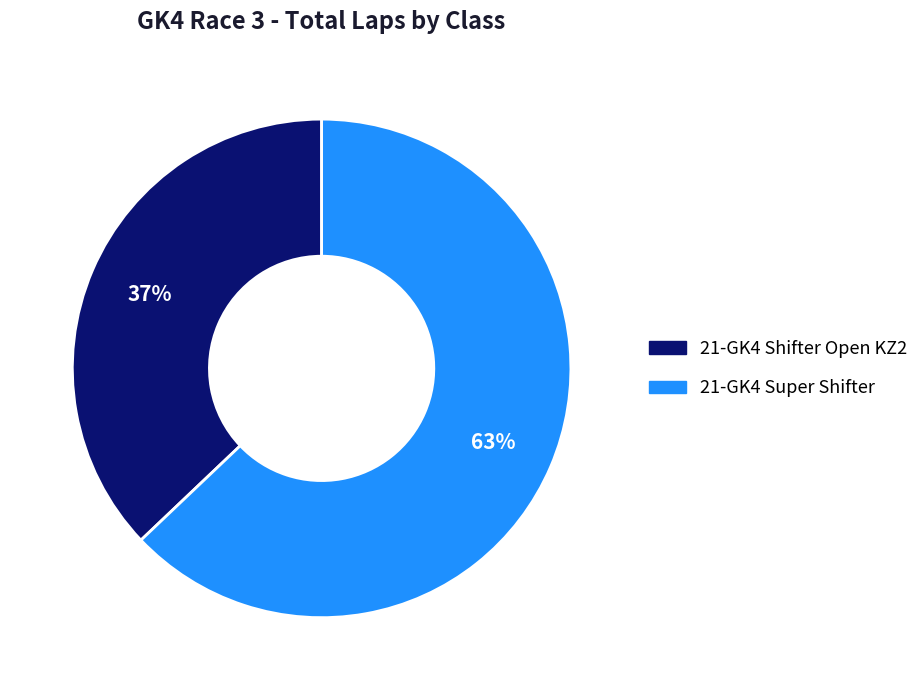

Count the number of slices in the pie.

2